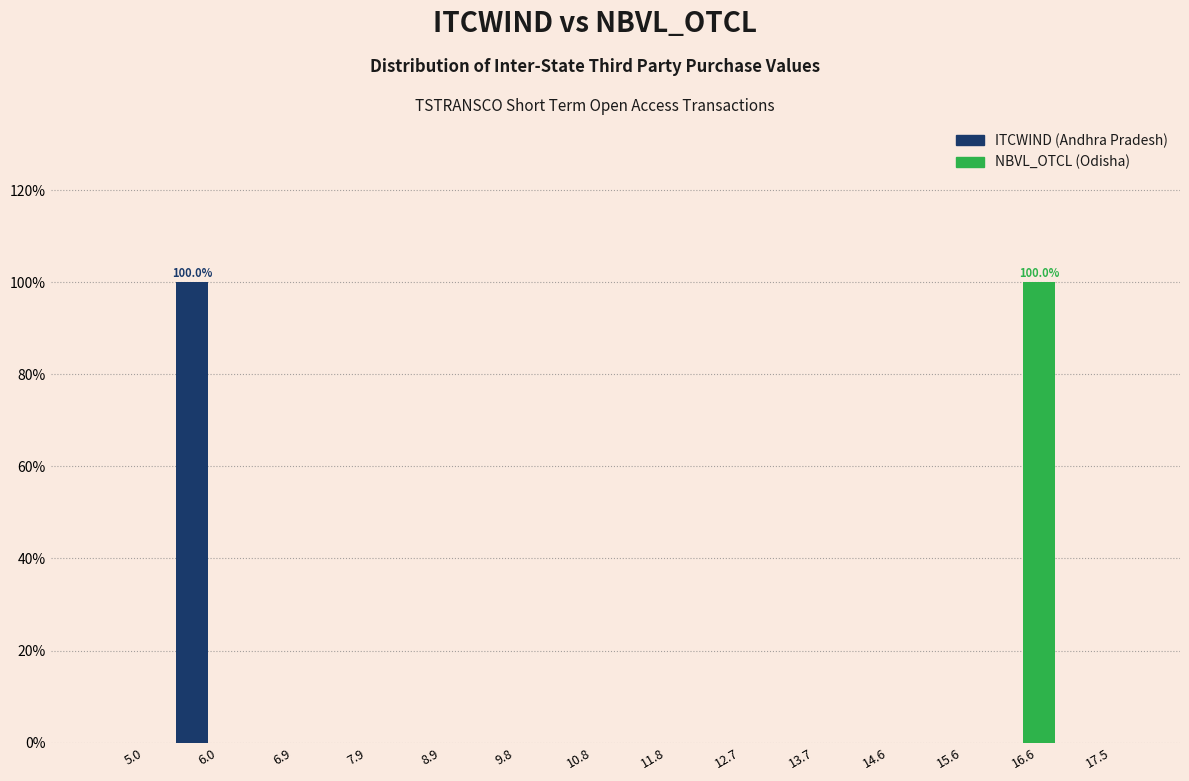

In the NBVL_OTCL (Odisha) series, which range on the x-axis has the tallest bar?

16.1 to 17.0